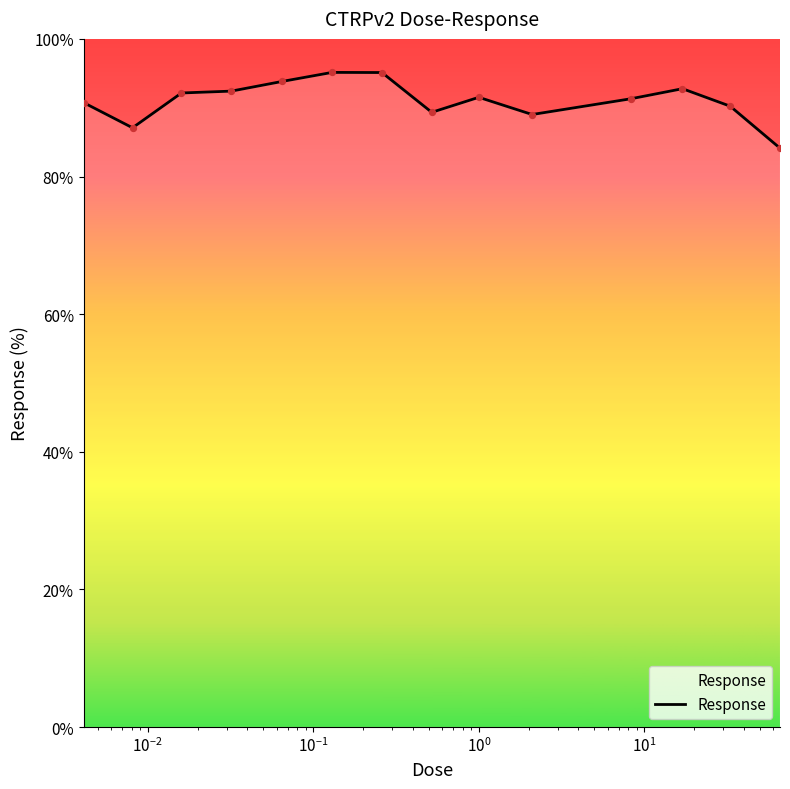

What is the greatest value displayed?

95.1